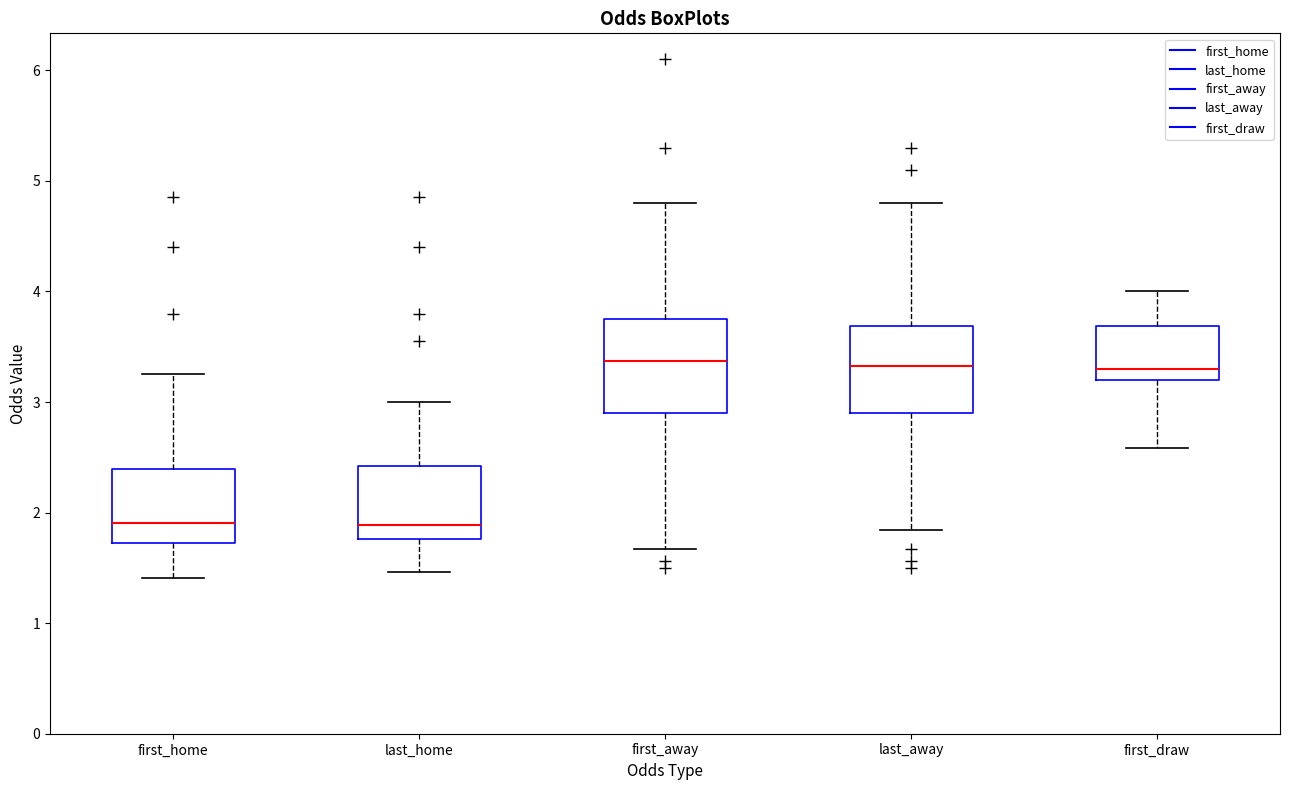

Where is the lower edge of the box for first_away on the y-axis? The values are not printed on the chart, so give them approximately, as read against the axis.

2.9